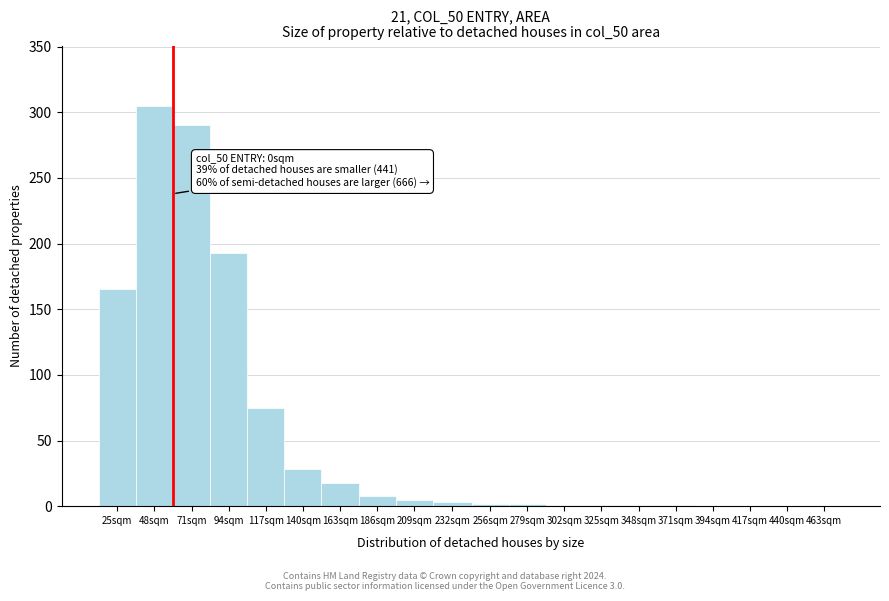

What is the greatest value displayed?

305